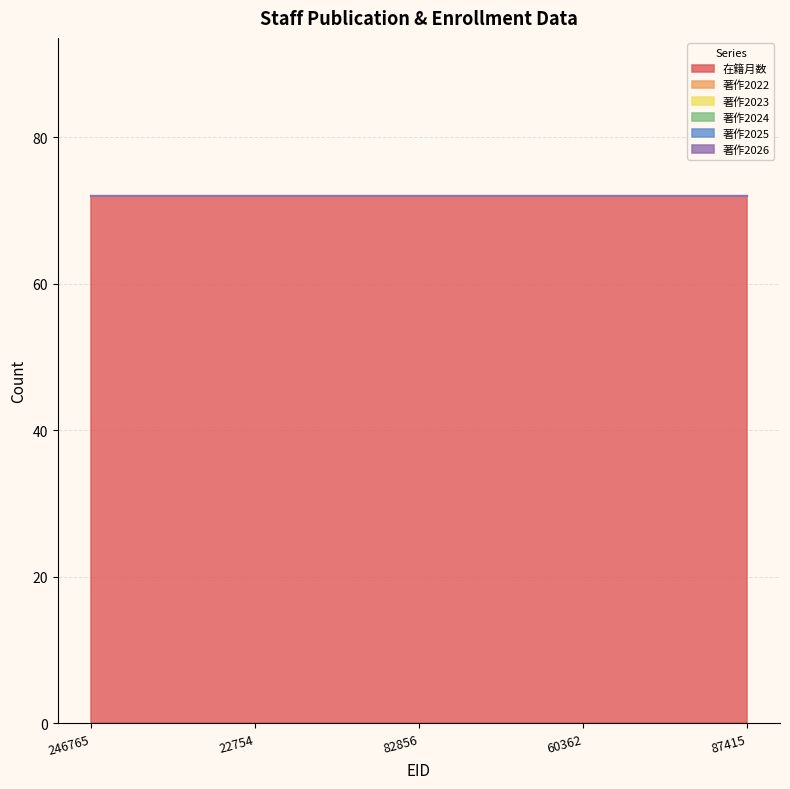

How many categories are shown in the chart?

5